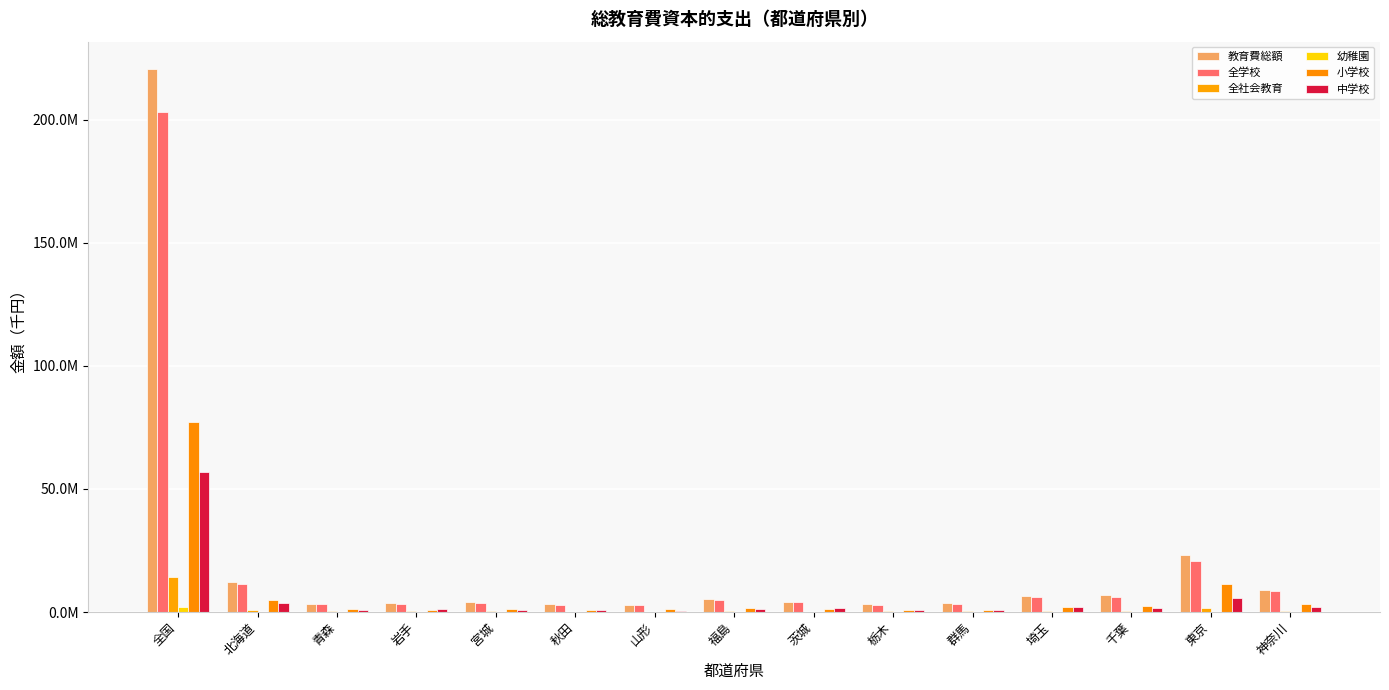

Between 群馬 and 福島, which is larger?

福島